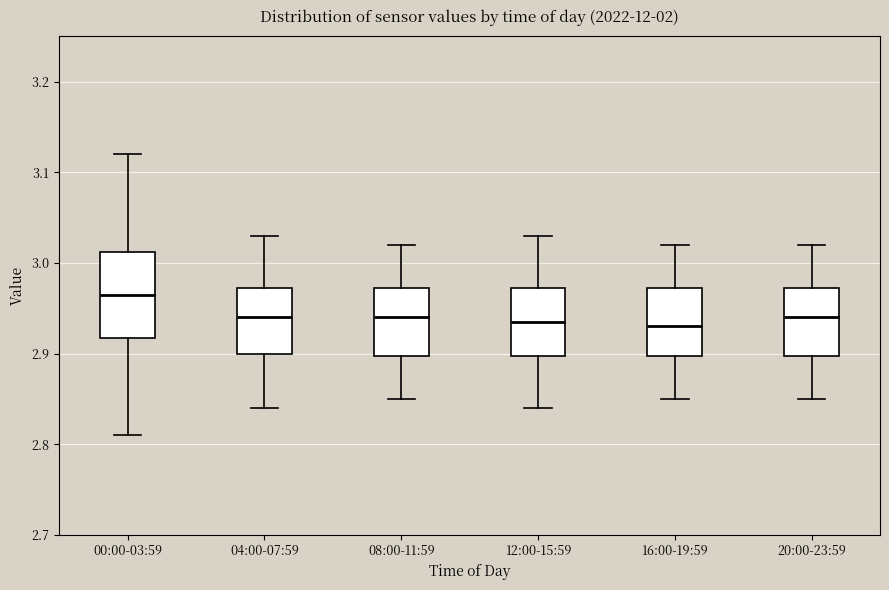

Where is the upper edge of the box for 12:00-15:59 on the y-axis? The values are not printed on the chart, so give them approximately, as read against the axis.

2.97